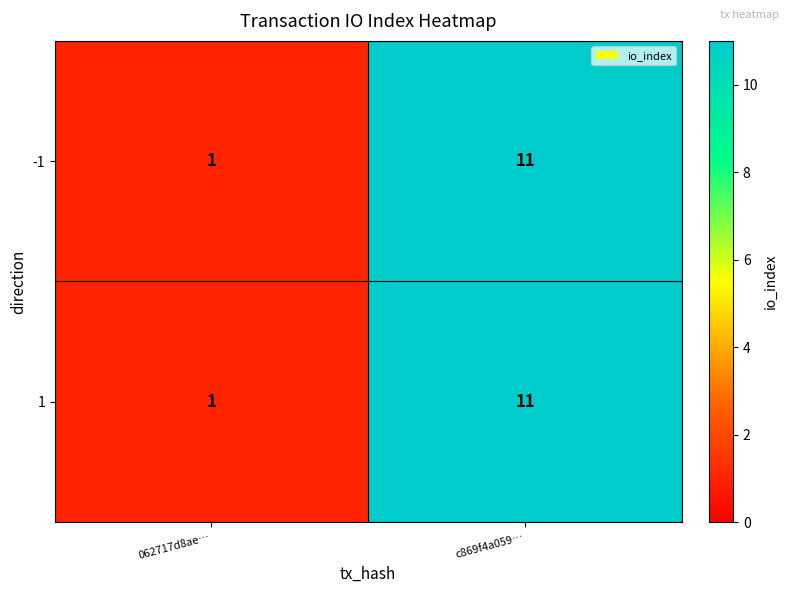

Which label corresponds to the smallest value in the chart?

062717d8ae…